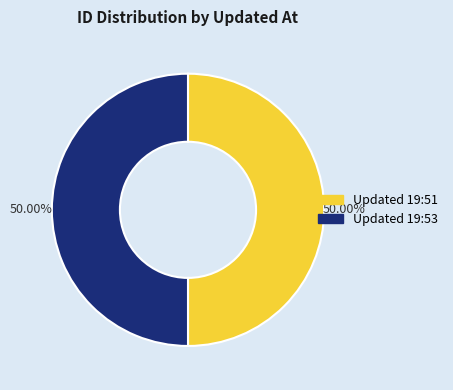

Combined, do Updated 19:53 and Updated 19:51 account for over 50%?

Yes